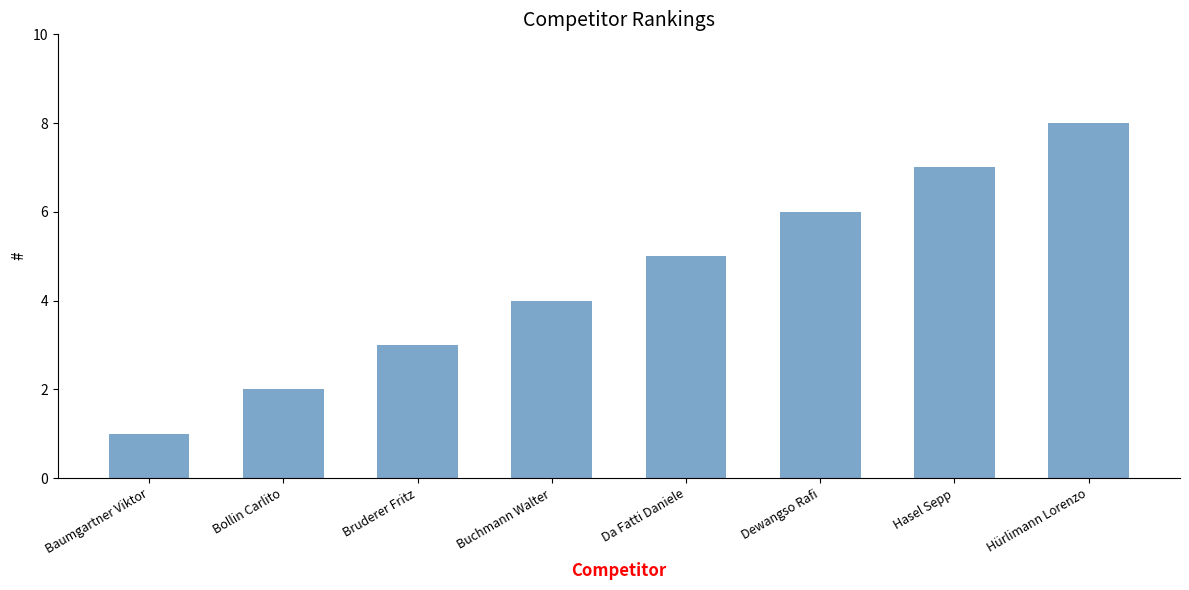

True or false: the data shows 8 at Hürlimann Lorenzo.

True